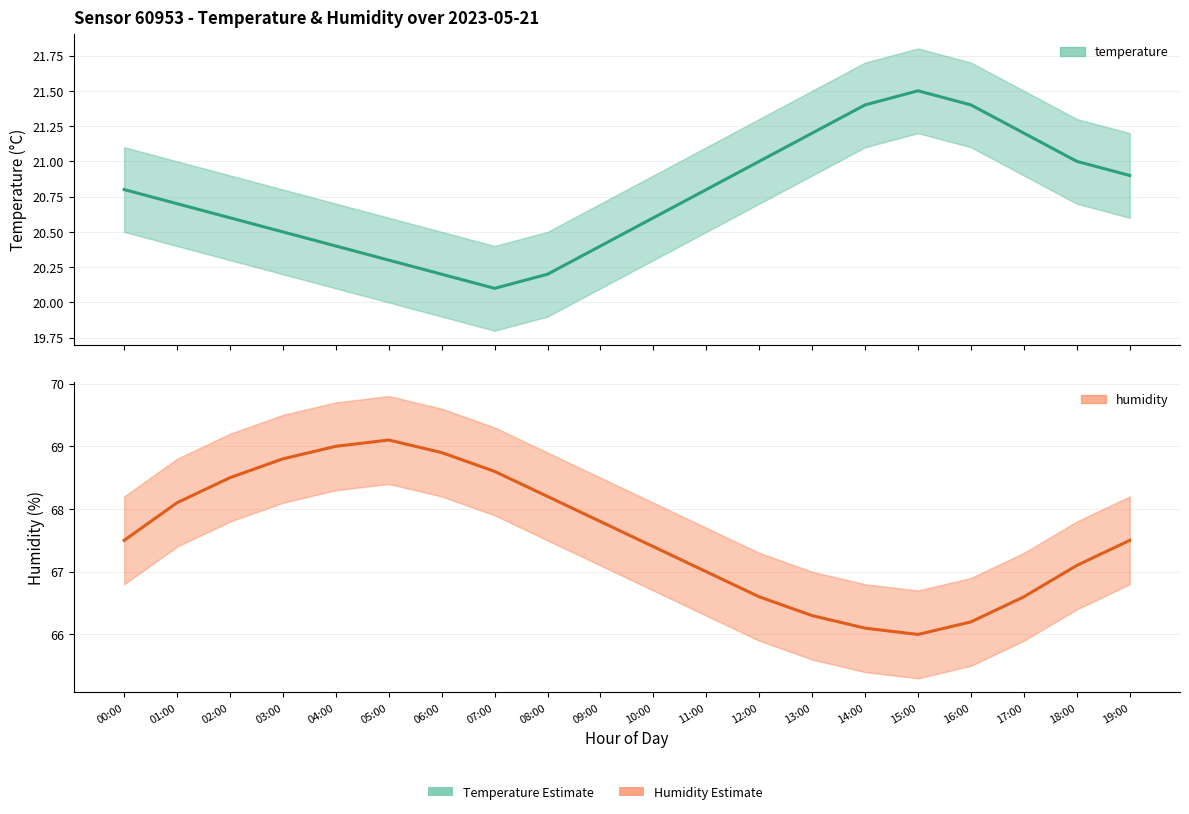

How many interior local peaks does the temperature series have?

1